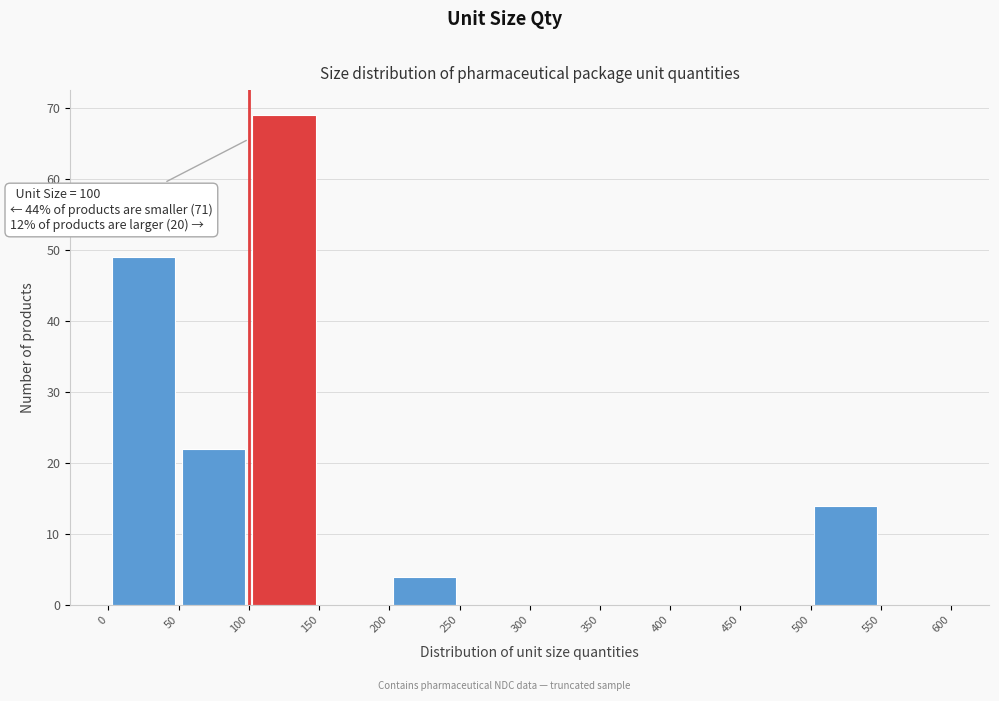

Which range on the x-axis has the tallest bar?

100 to 150